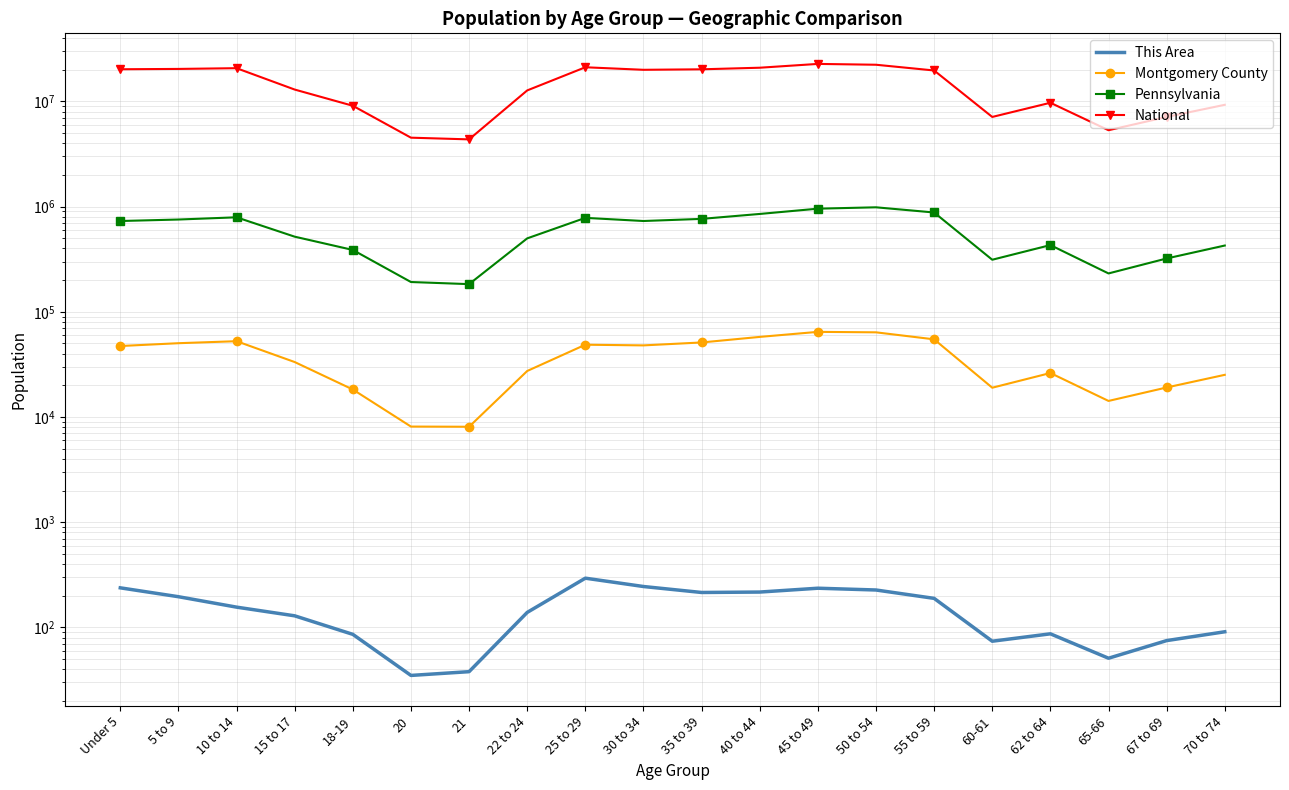

What is the sum of the Montgomery County values at 10 to 14 and 25 to 29?

101251